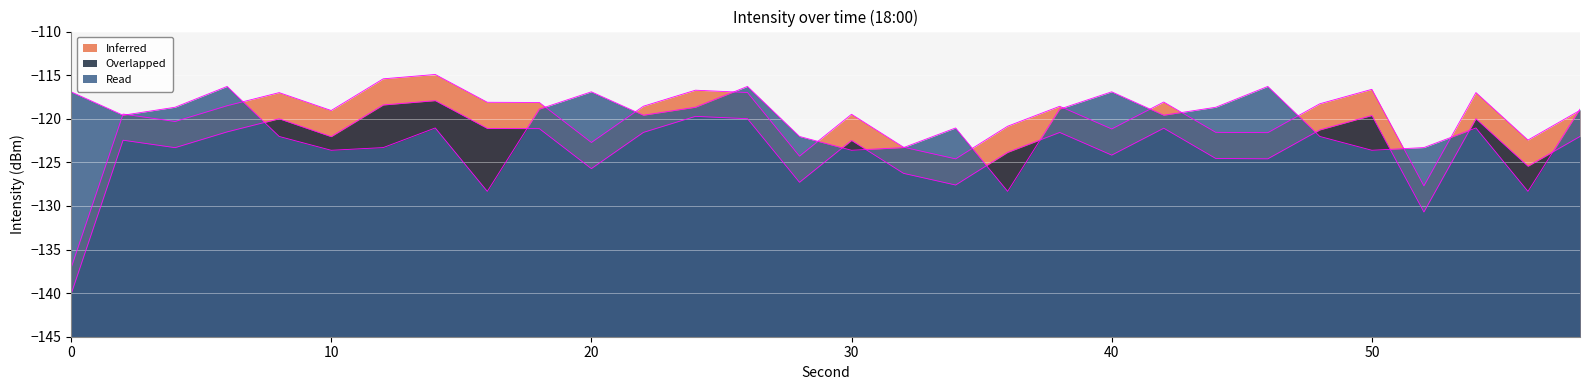

What value does the Inferred series have at 58?

-119.0